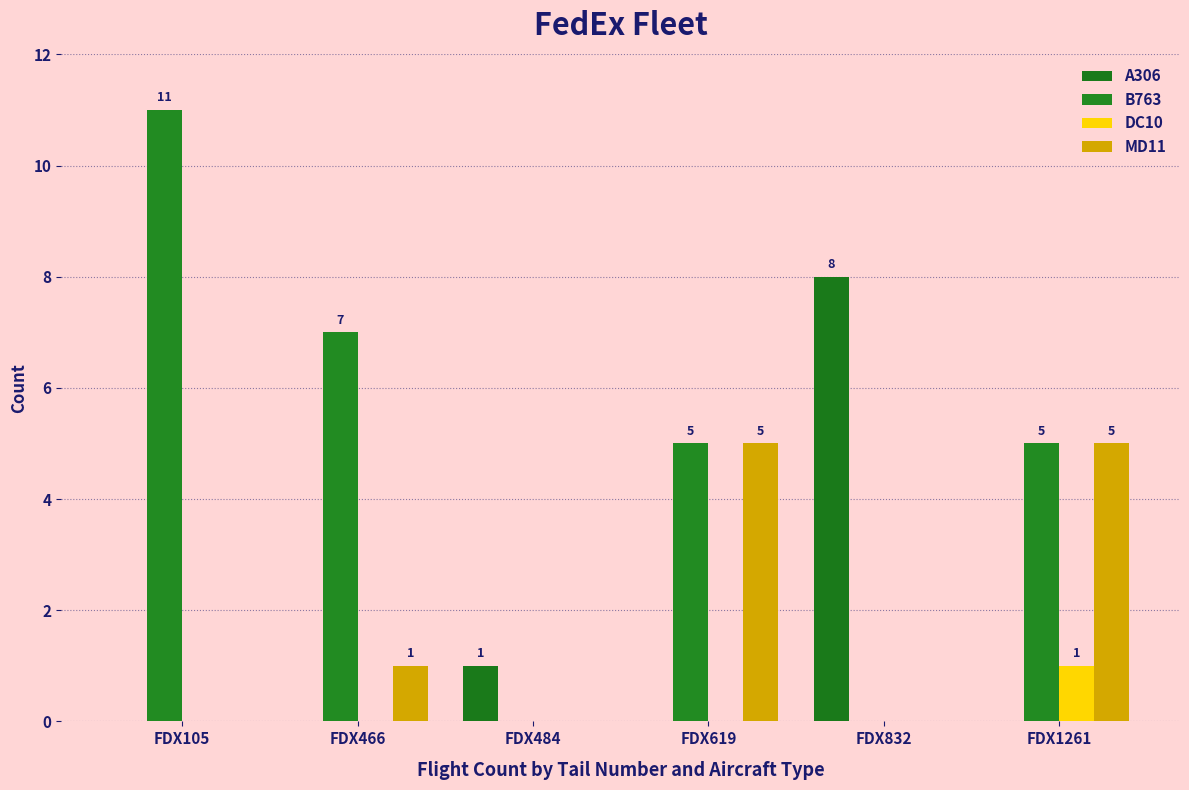

How many series are shown in this chart?

4